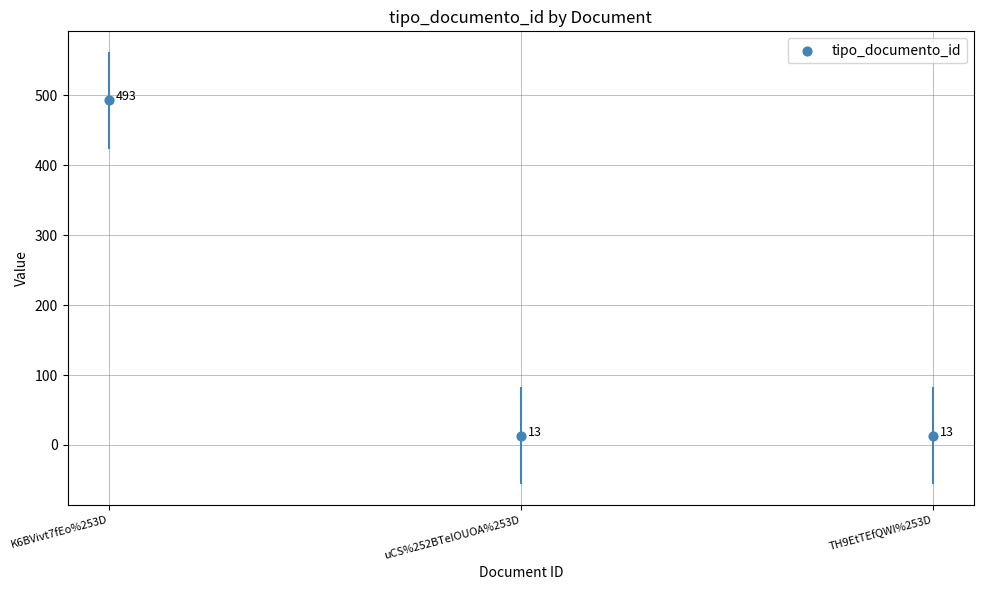

Between TH9EtTEfQWI%253D and K6BVivt7fEo%253D, which is larger?

K6BVivt7fEo%253D